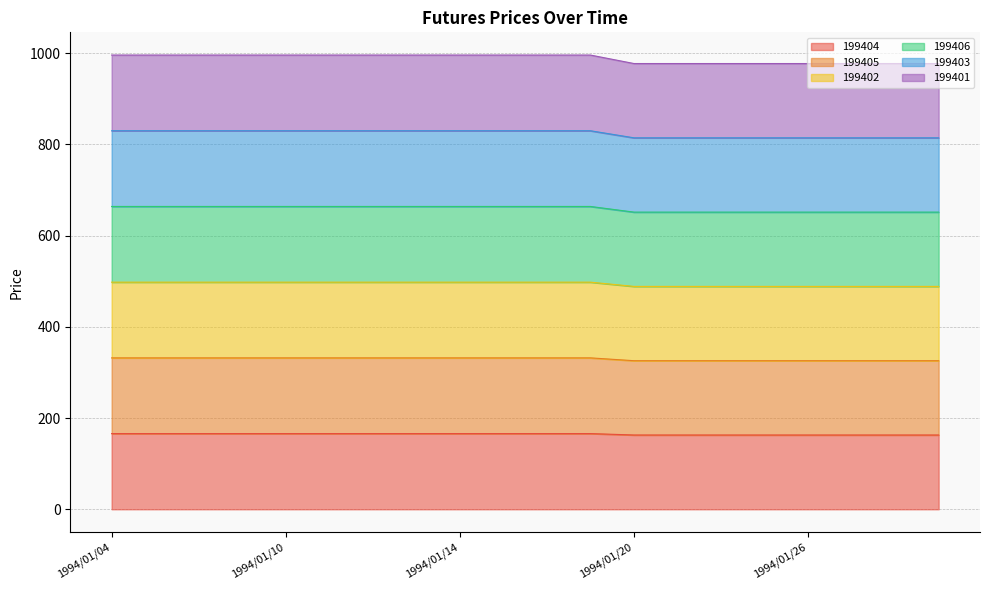

Which series has the largest total across all categories?

199401